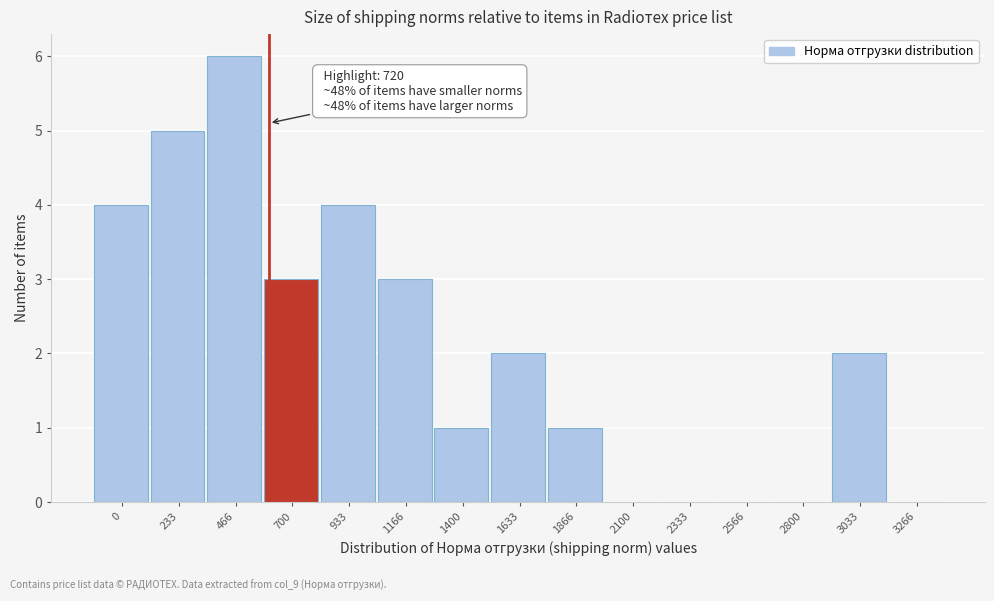

Reading left to right, list all the values displayed in this chart.

0=4	233=5	466=6	700=3	933=4	1166=3	1400=1	1633=2	1866=1	2100=0	2333=0	2566=0	2800=0	3033=2	3266=0